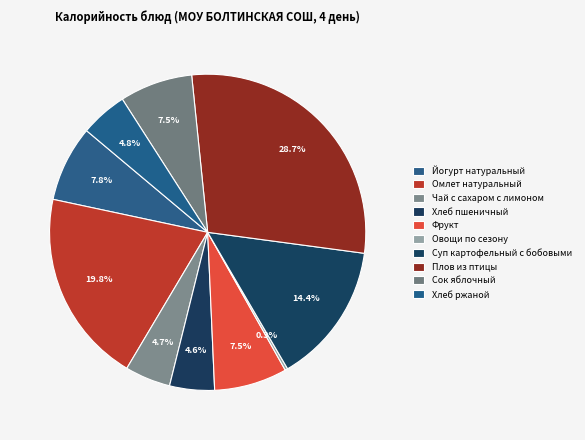

Is Сок яблочный the majority of the pie?

No